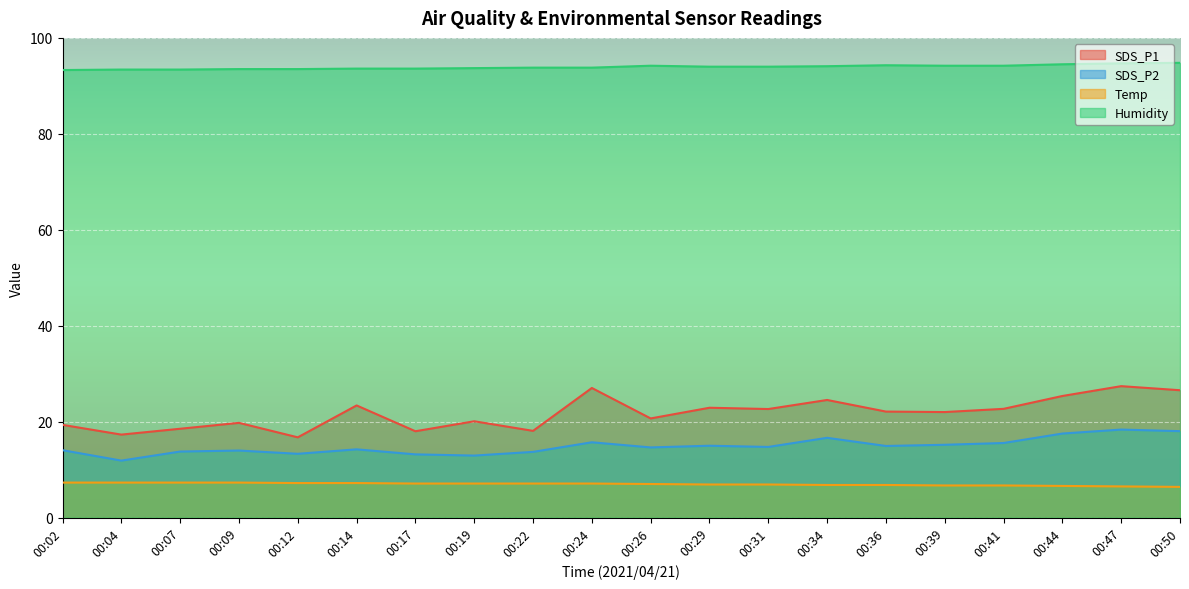

What is the value of the Temp point at the 17th from the left?

6.7